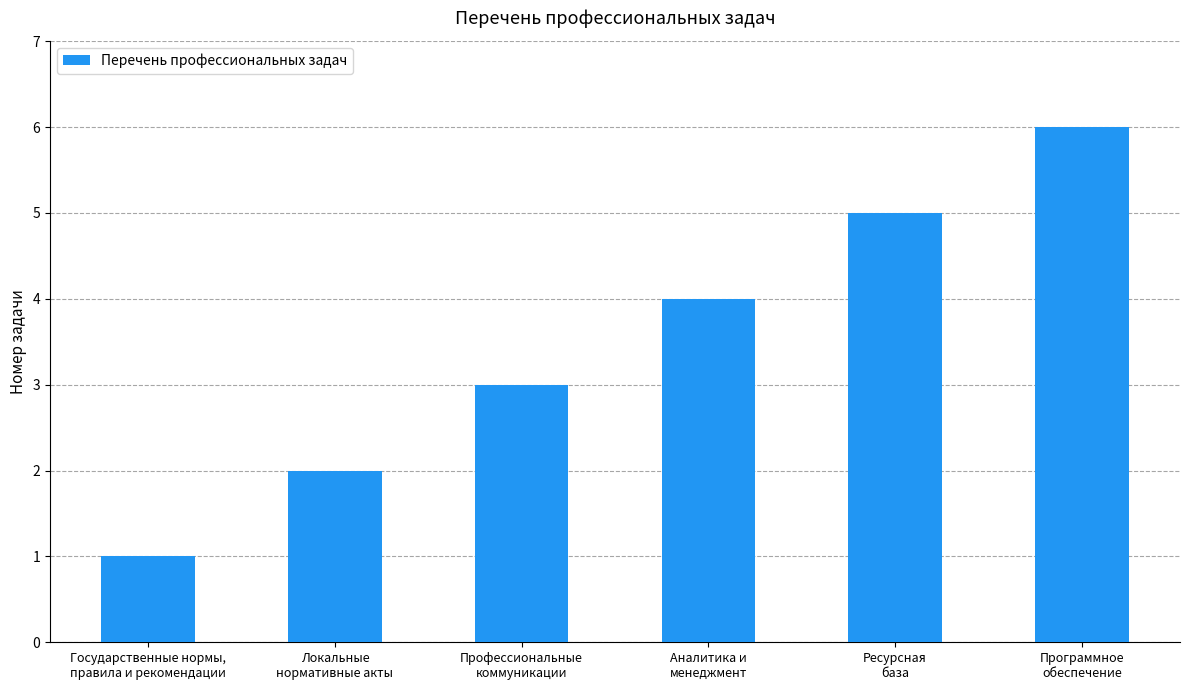

What is the label of the 3rd bar from the left?

Профессиональные
коммуникации